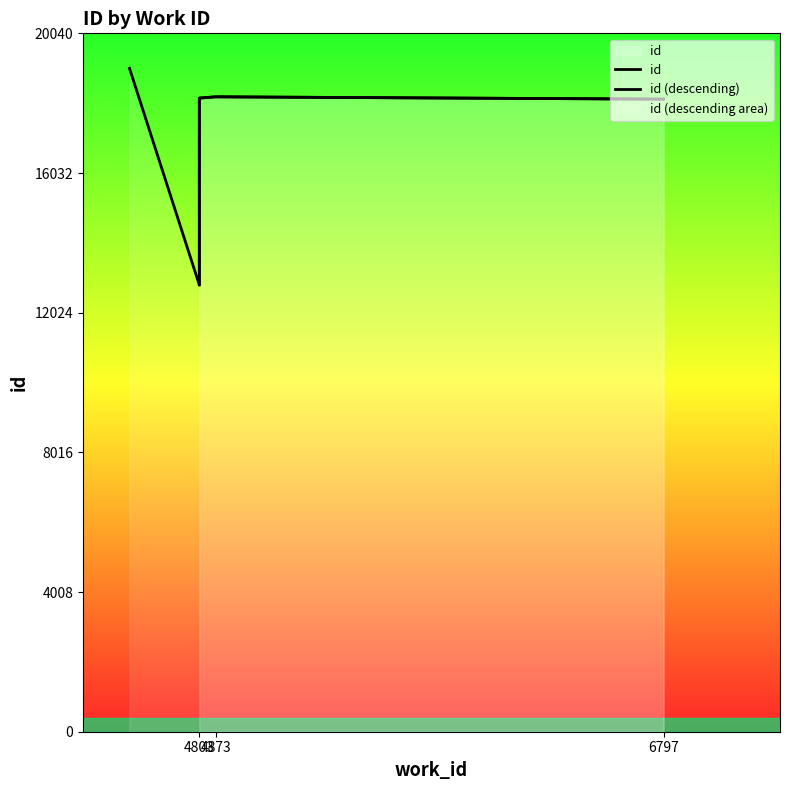

What is the sum of the values at 6797 and 4803?

36401